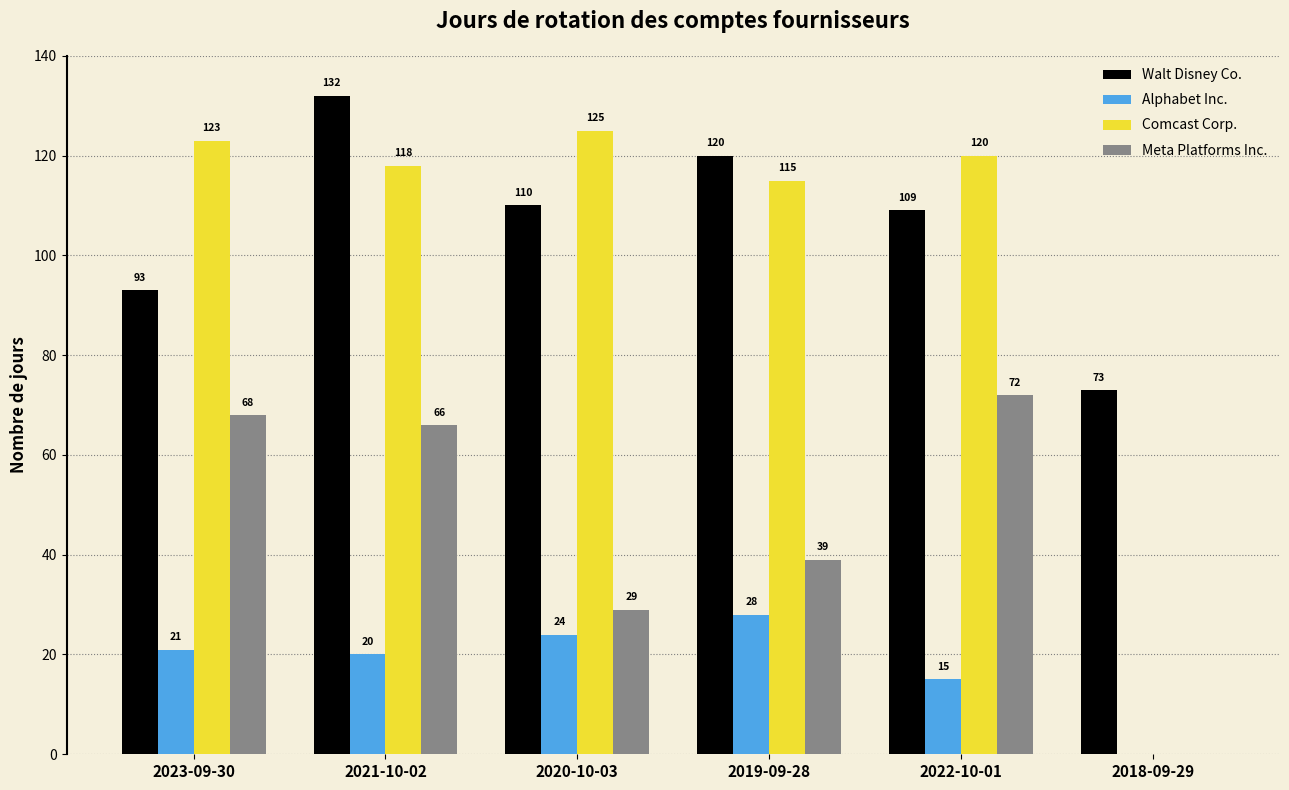

What is the sum of all Alphabet Inc. values?

108